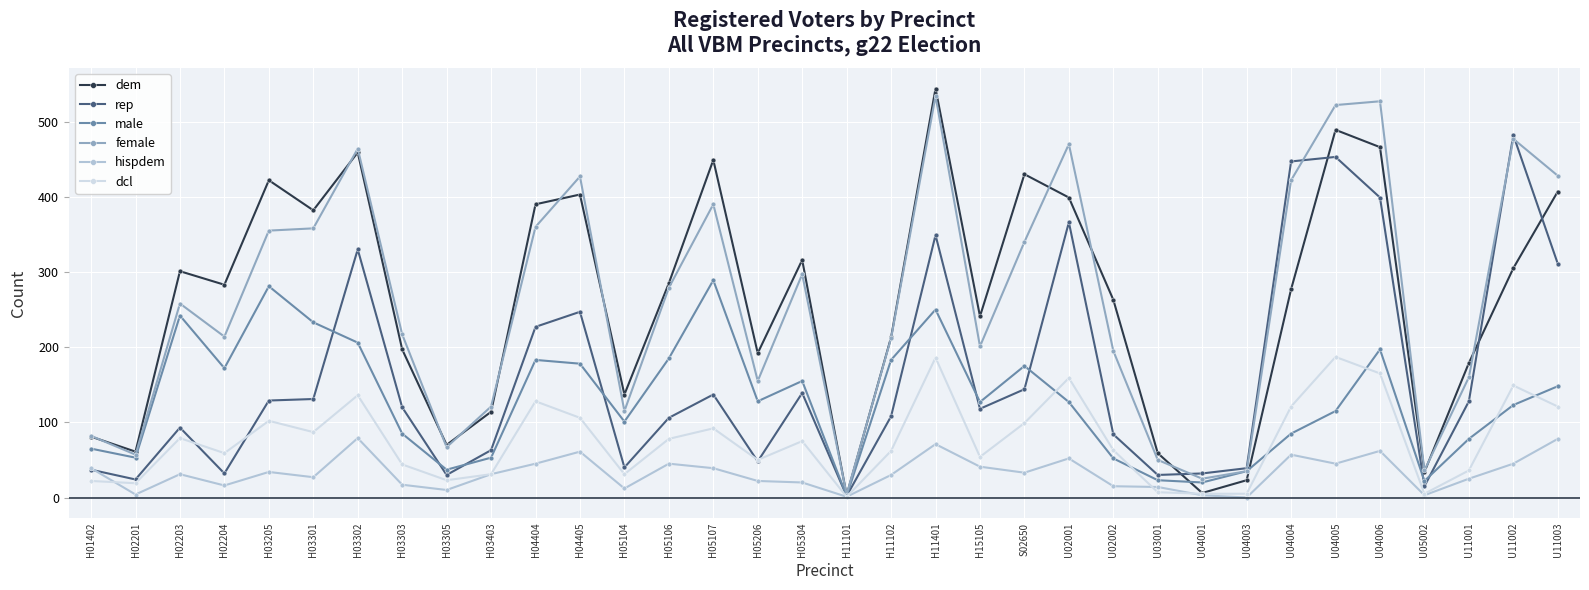

At which category does male reach its first local valley?

H02201